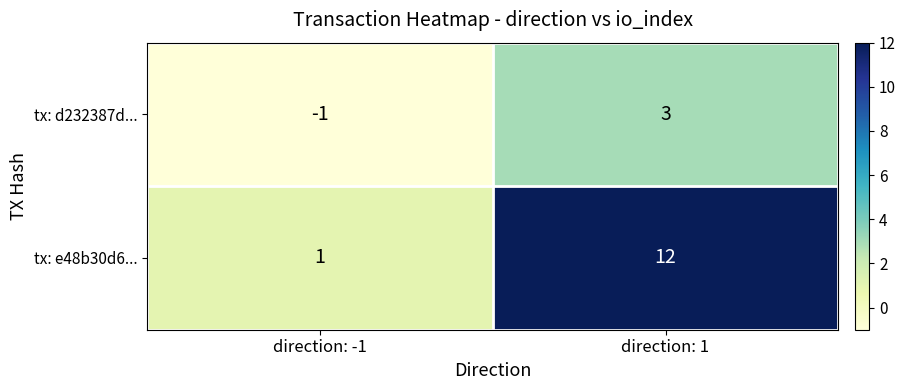

What is the difference between the highest and lowest values at direction: -1?

2